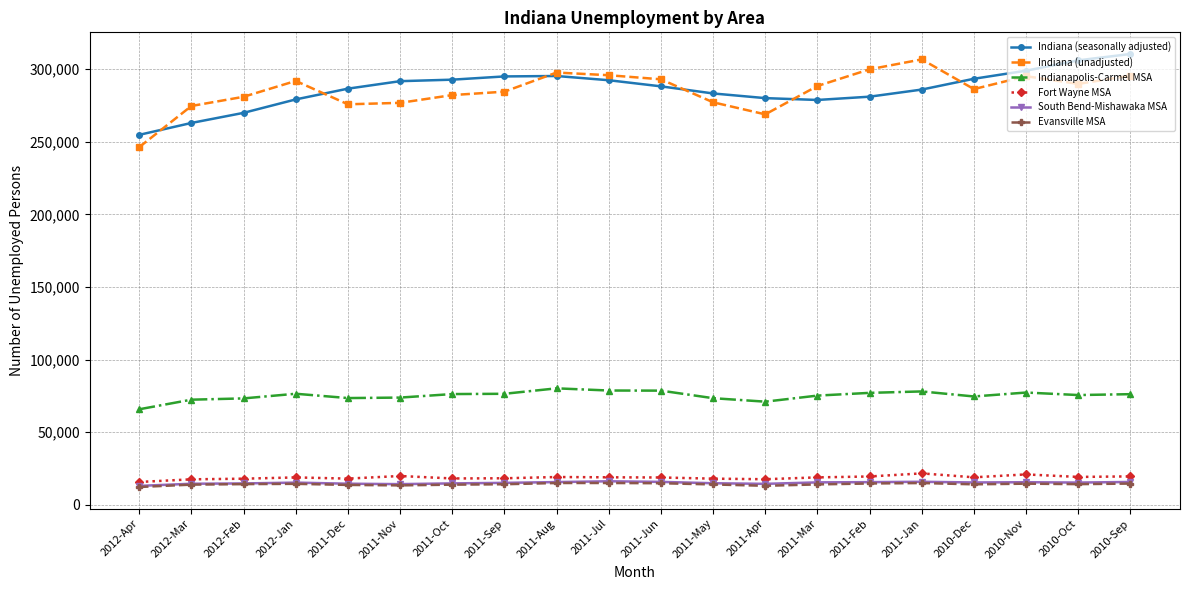

The South Bend-Mishawaka MSA series shows 15679 at 2011-Feb. True or false?

True